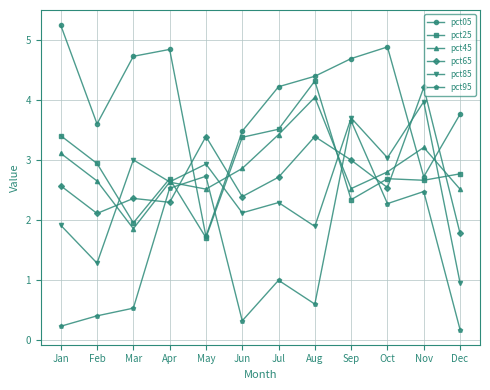

How many distinct data groups are displayed?

6